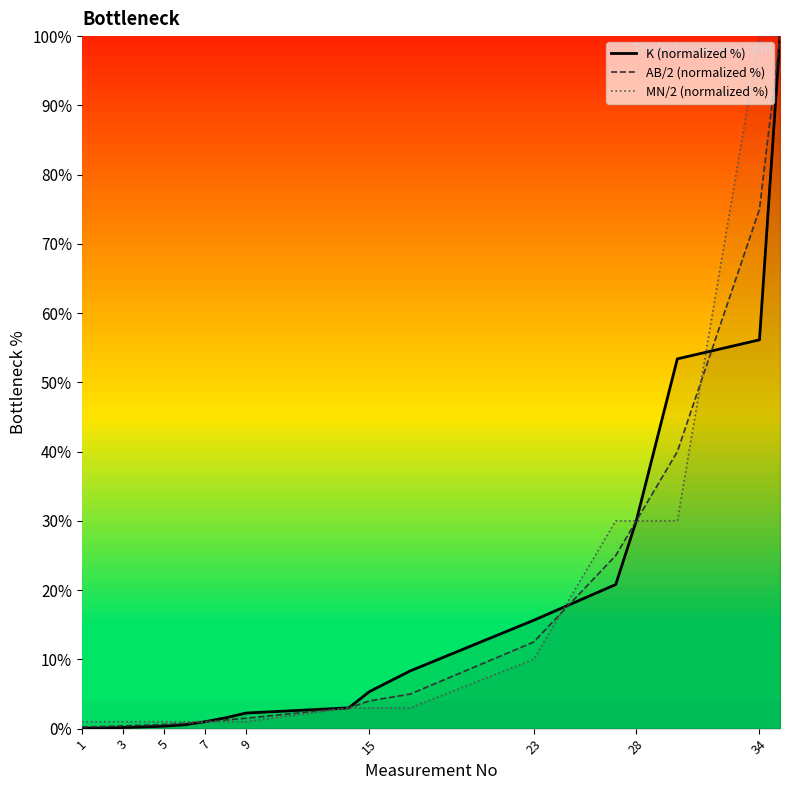

Which category has the lowest value in the K (normalized %) series?

1